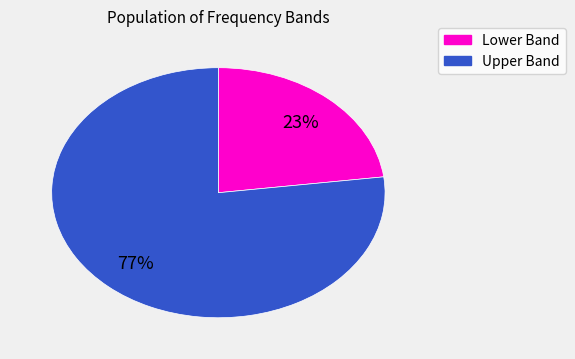

Does any single category account for the majority?

Yes